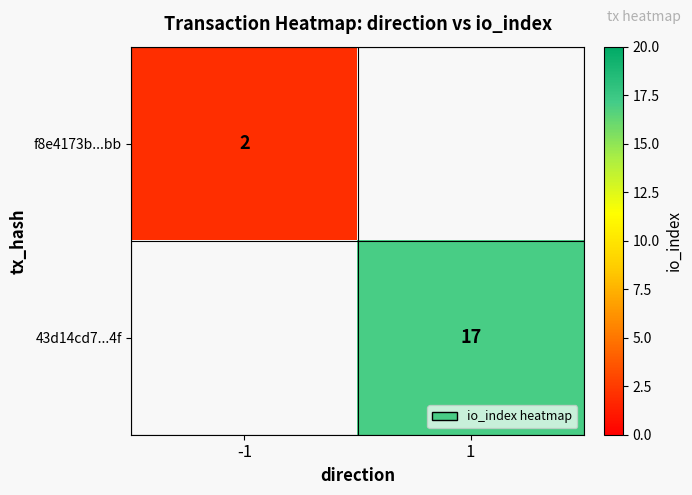

The value of 43d14cd7...4f at 1 is 10. True or false?

False